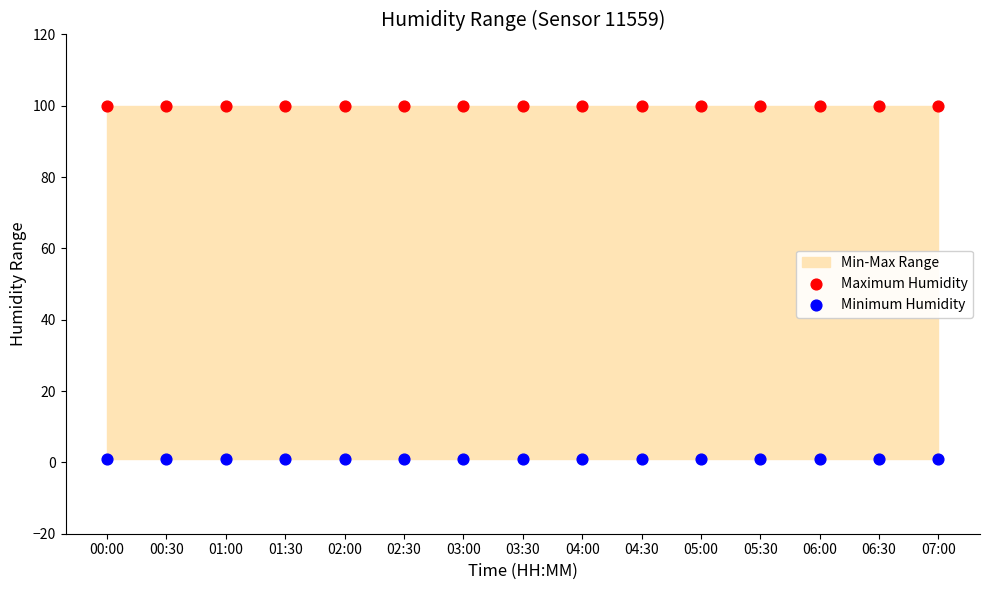

Which series reaches the minimum Y coordinate?

Minimum Humidity